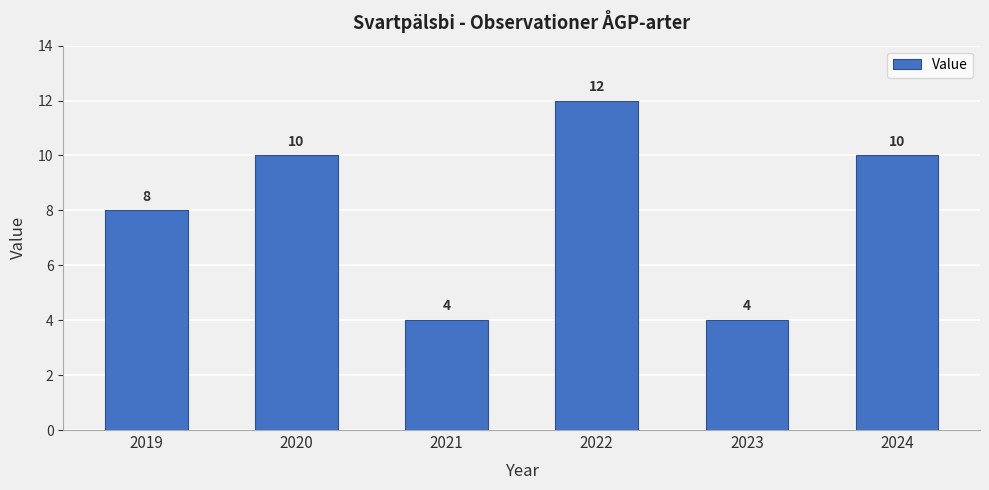

At which category does the chart reach its peak across all series?

2022